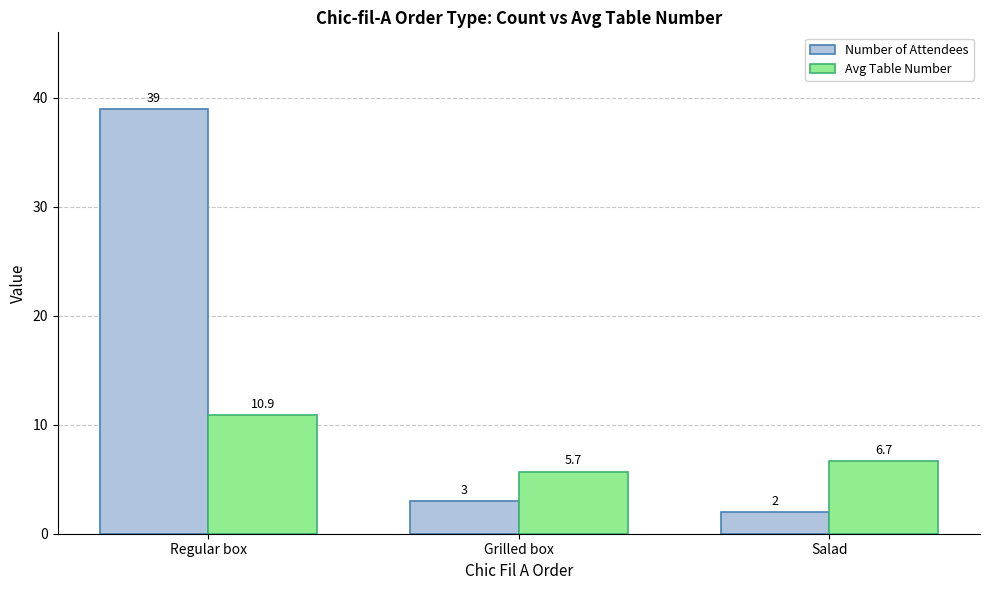

What is the approximate value of Avg Table Number at Regular box?

10.9